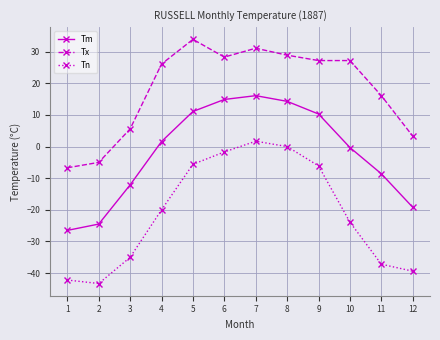

Where is the first local maximum for Tm?

7